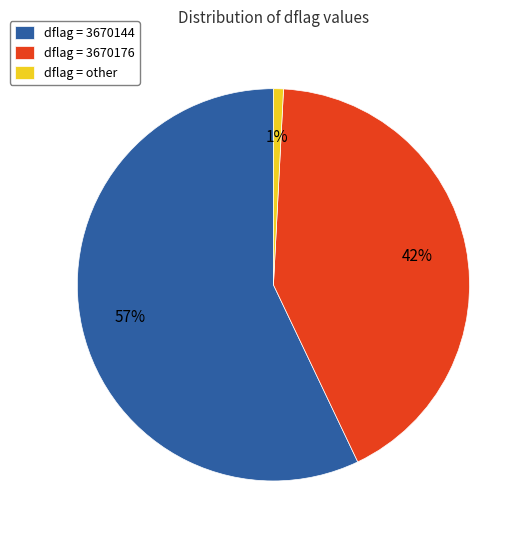

Does dflag = other account for over 50% of the chart?

No